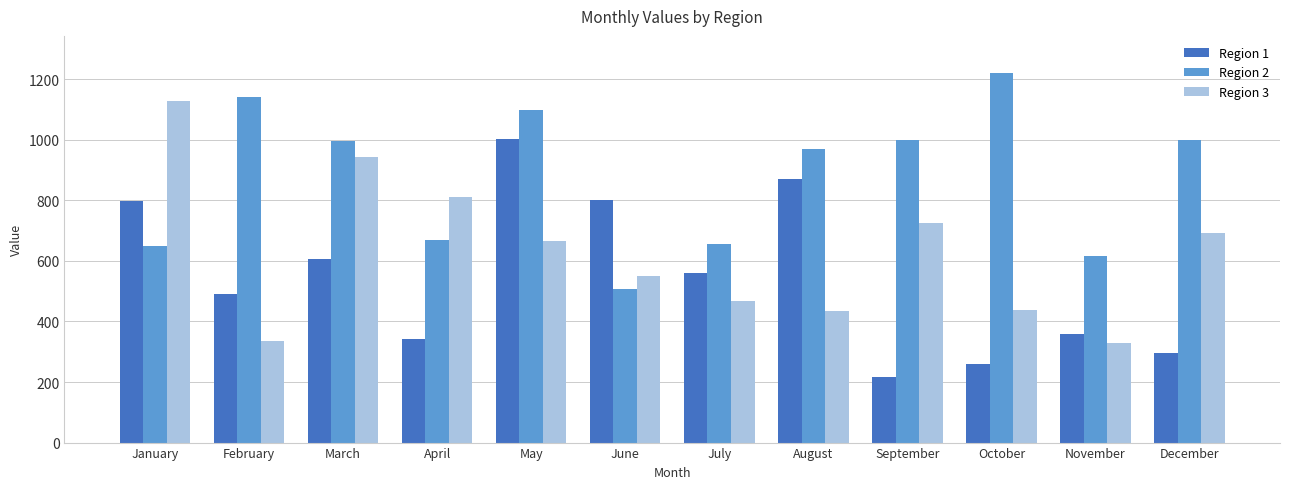

What is the difference between the second highest and minimum values in the Region 2 series?

635